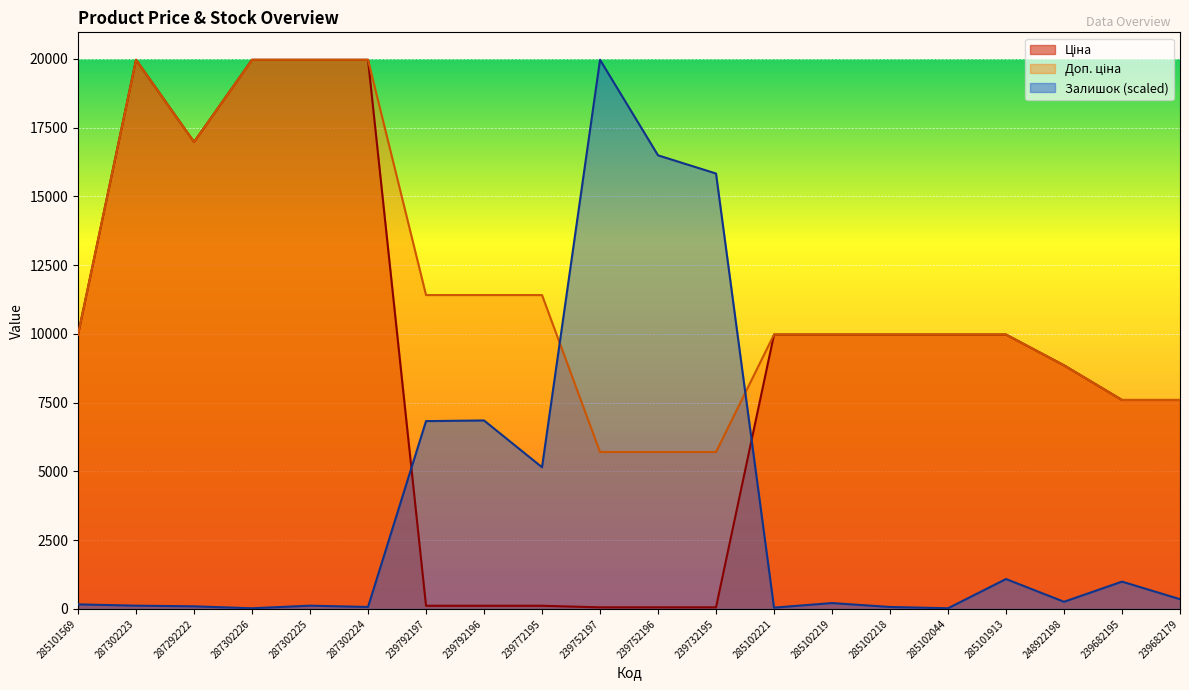

What is the difference between the second highest and second lowest values in the Ціна series?

19907.1